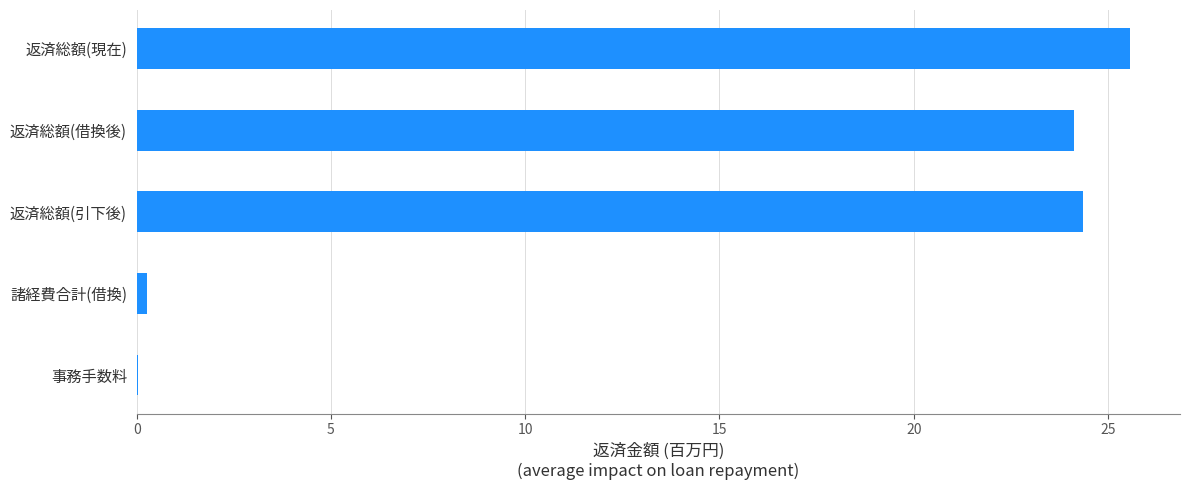

What is the sum of the values at 返済総額(引下後) and 返済総額(現在)?

49.9